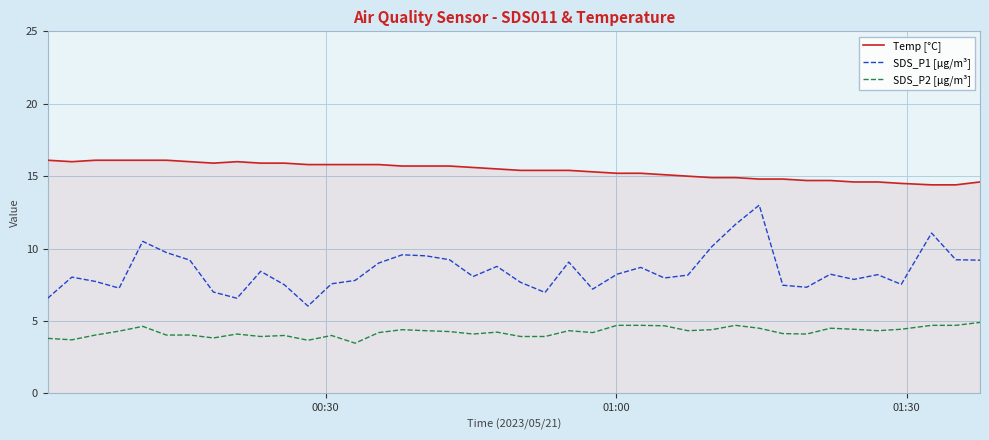

List the series in order of their overall mean, lowest first.

SDS_P2 [µg/m³], SDS_P1 [µg/m³], Temp [°C]